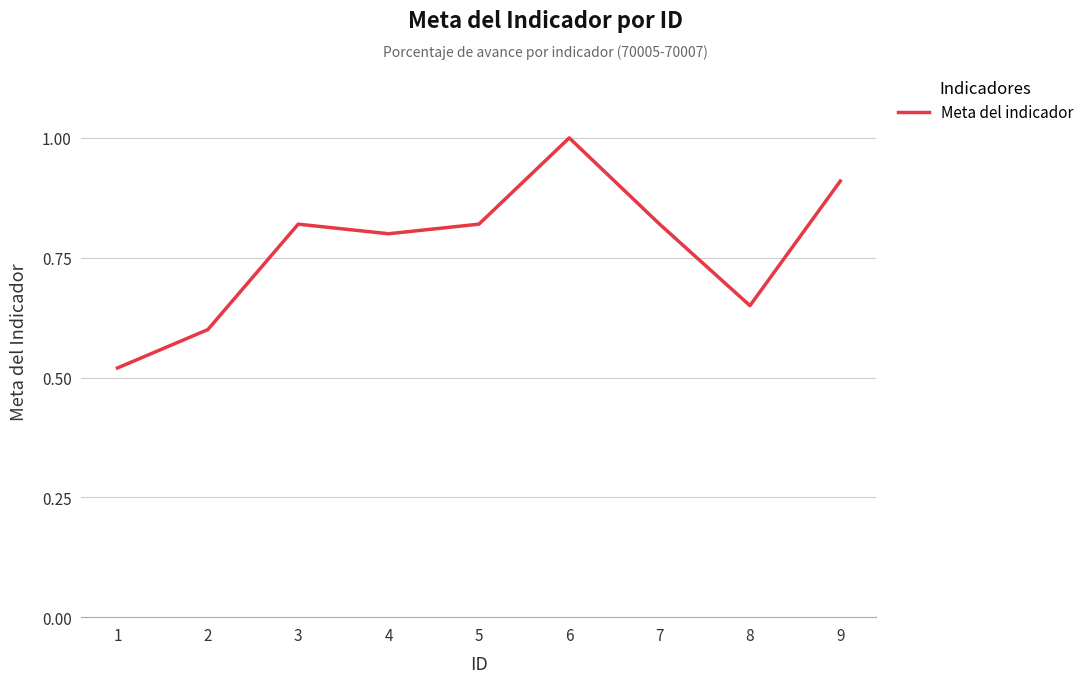

What is the difference between the second highest and second lowest values?

0.3